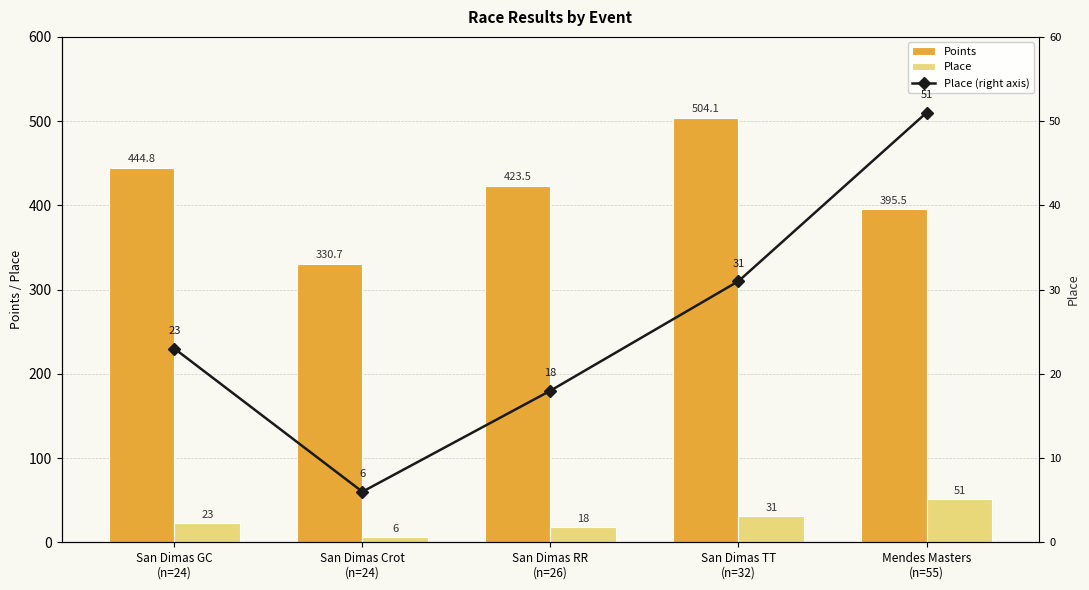

What value does the Place series have at San Dimas TT
(n=32)?

31.0